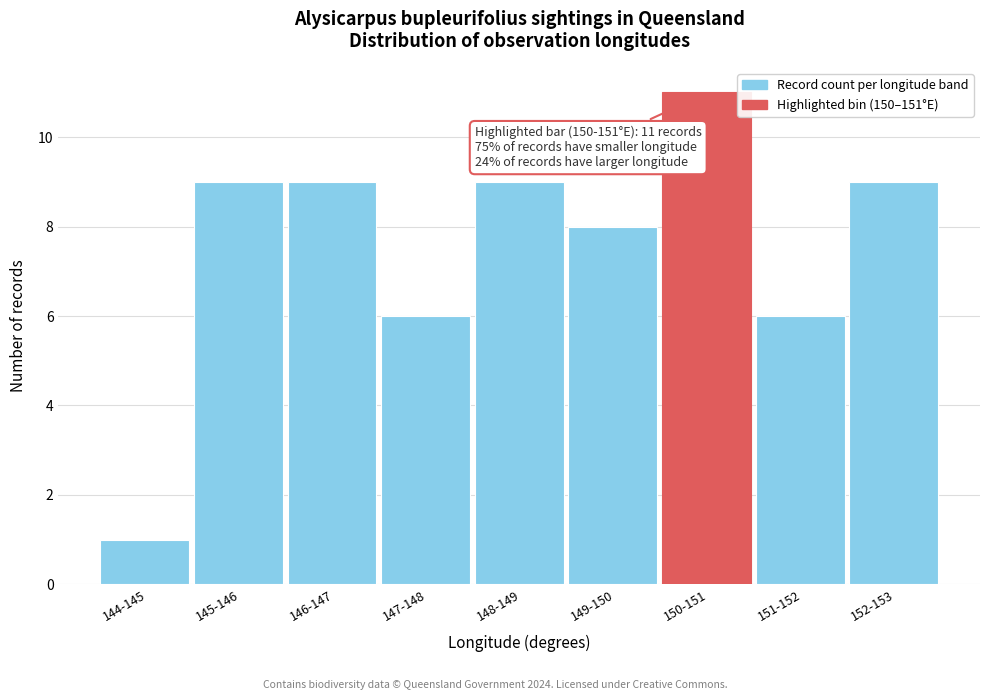

Reading left to right, list all the values displayed in this chart.

1	9	9	6	9	8	11	6	9